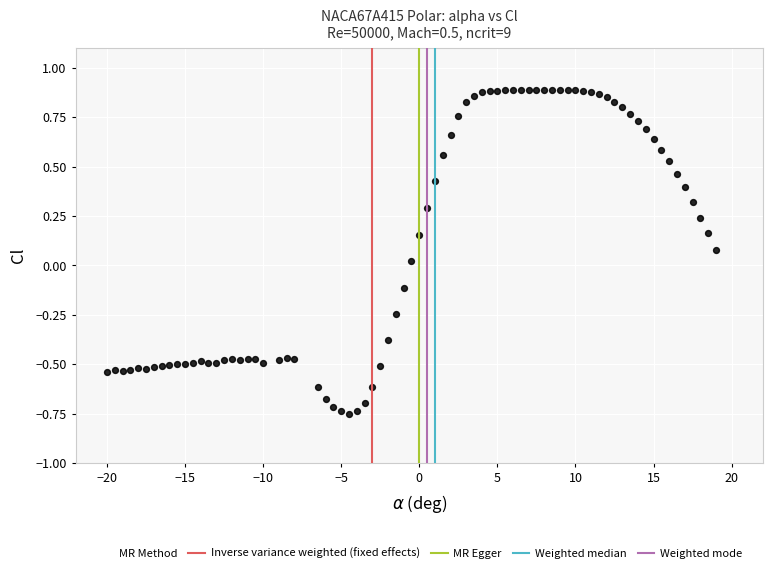

What is the range of X values (max minus min)?

39.0